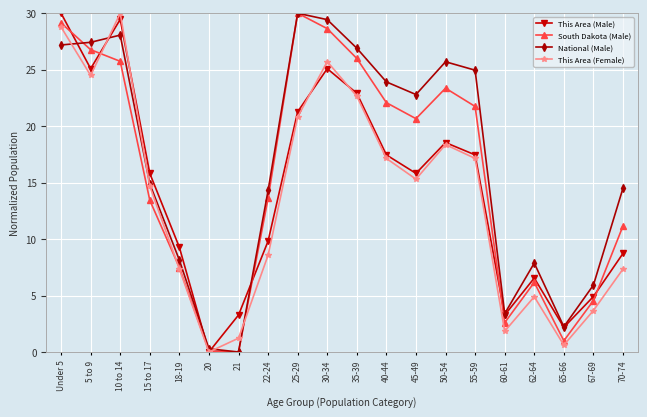

How many data points does each series have?

20